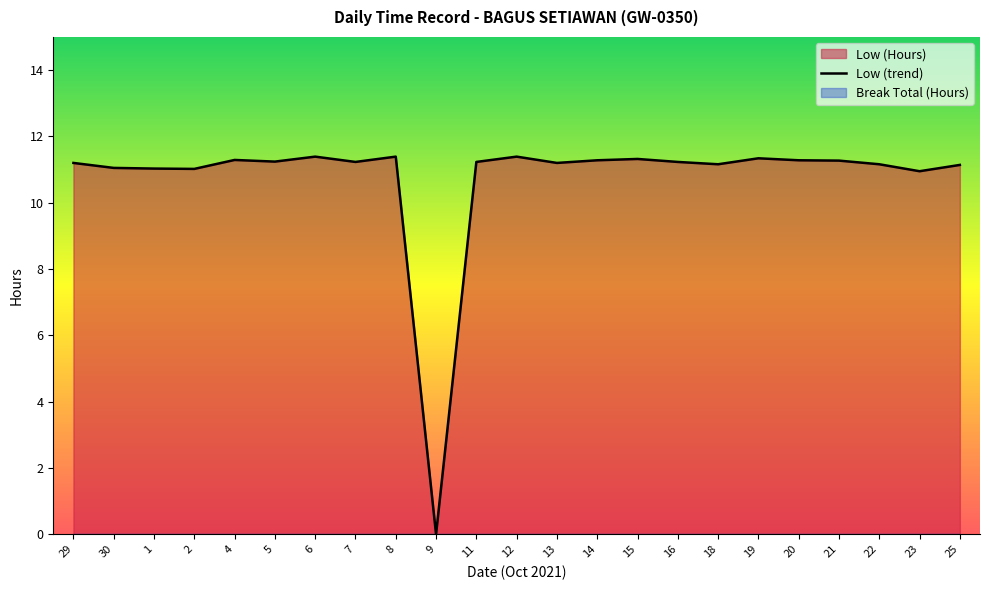

Which has a higher value, 8 or 6?

8